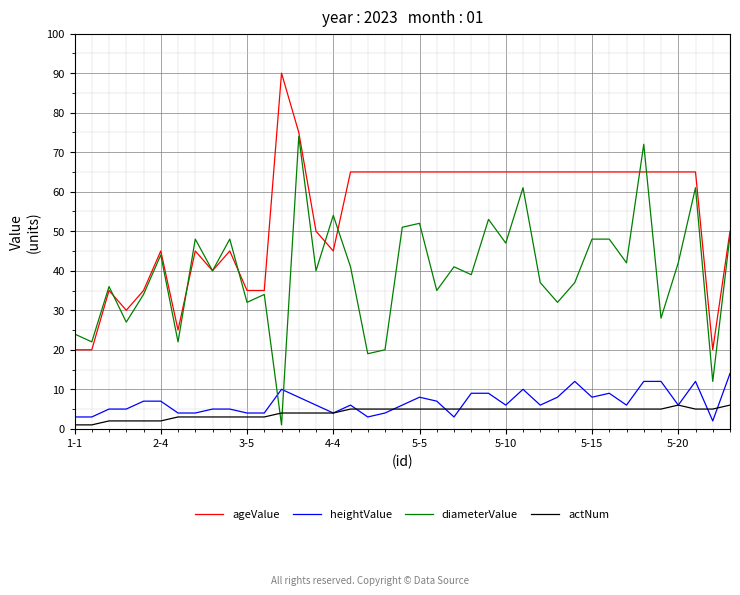

How many times do heightValue and diameterValue cross each other?

2